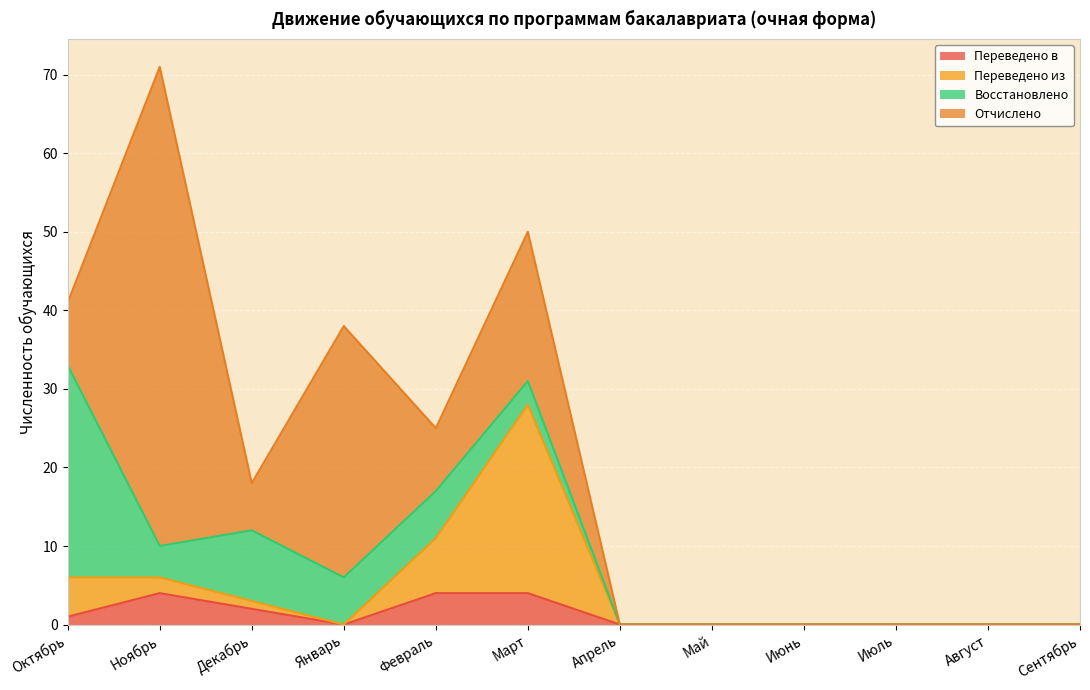

What is the maximum value for Переведено в?

4